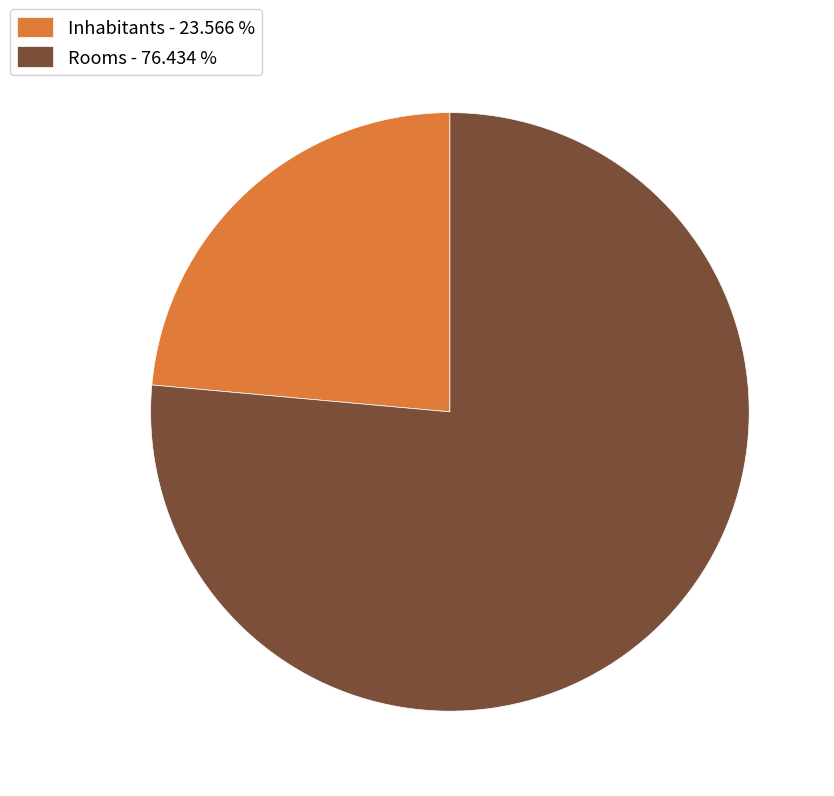

Which has a higher value, Inhabitants - 23.566 % or Rooms - 76.434 %?

Rooms - 76.434 %